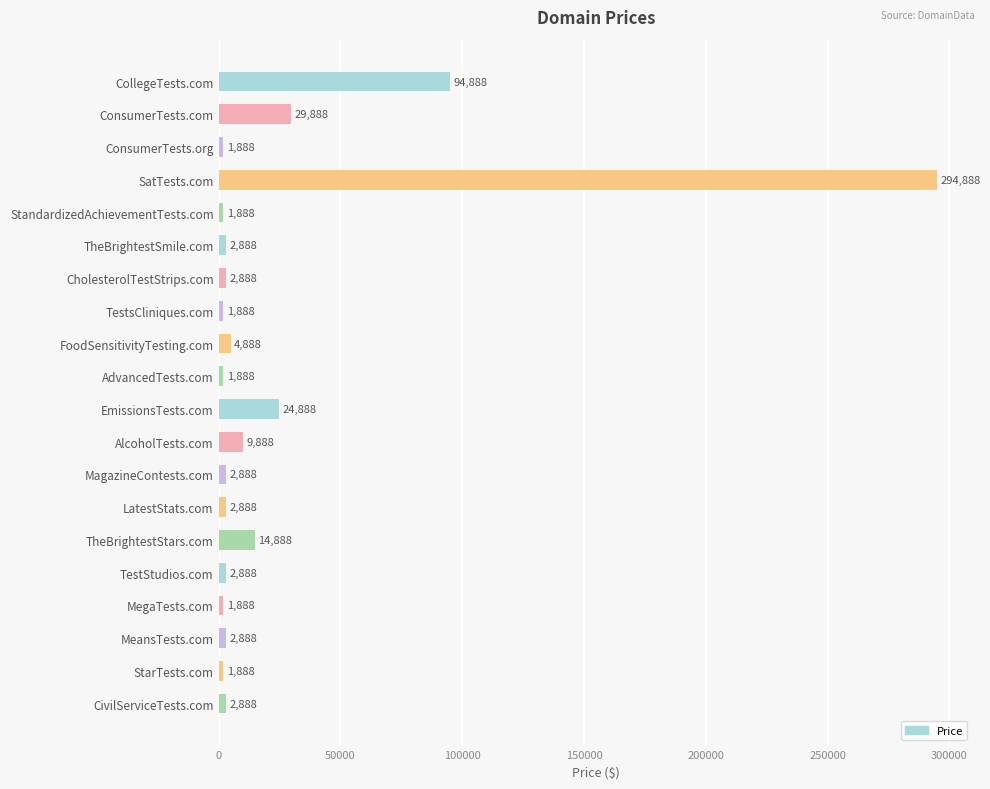

The value at MeansTests.com is 2888. True or false?

True